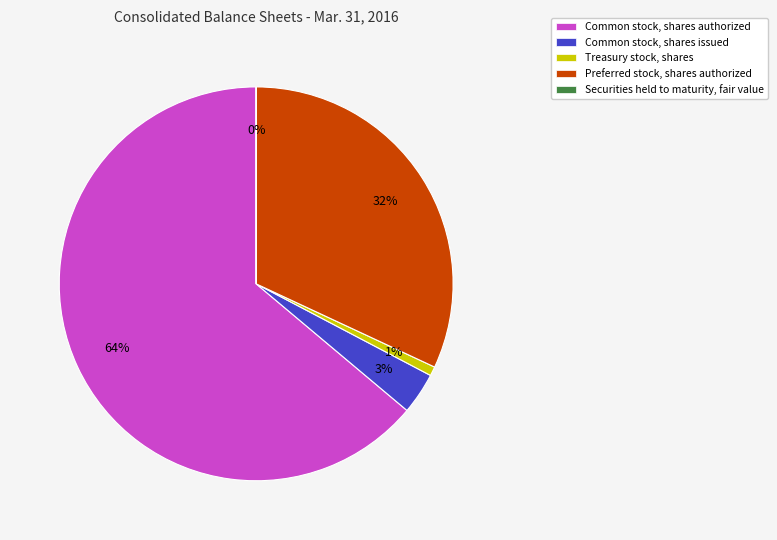

What percentage is the Common stock, shares authorized slice, to the nearest percent?

64%